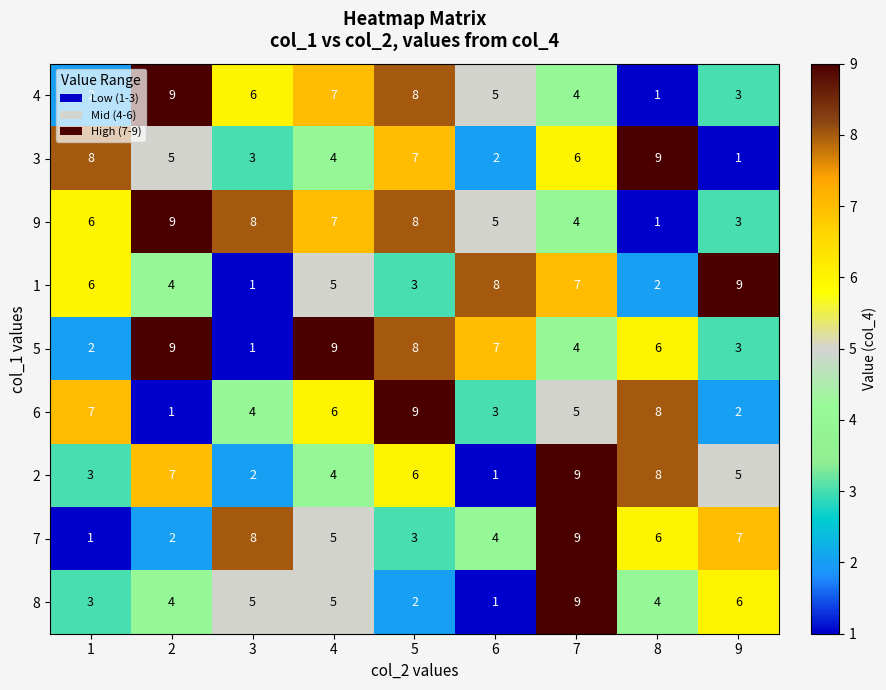

What value does the 7 series have at 6?

4